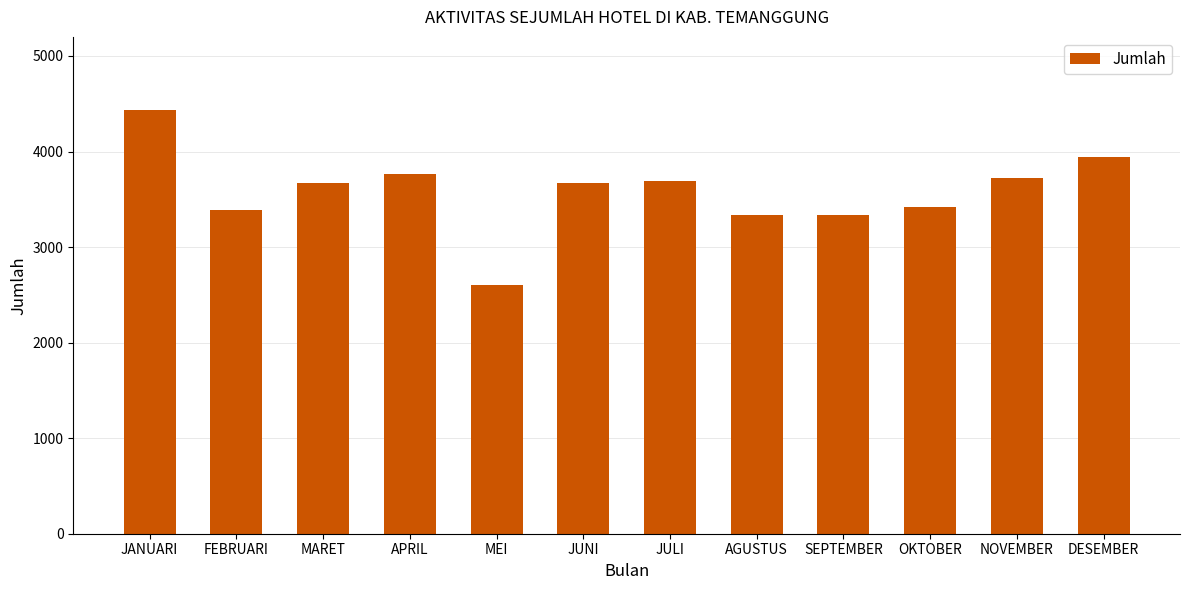

How many categories are shown in the chart?

12